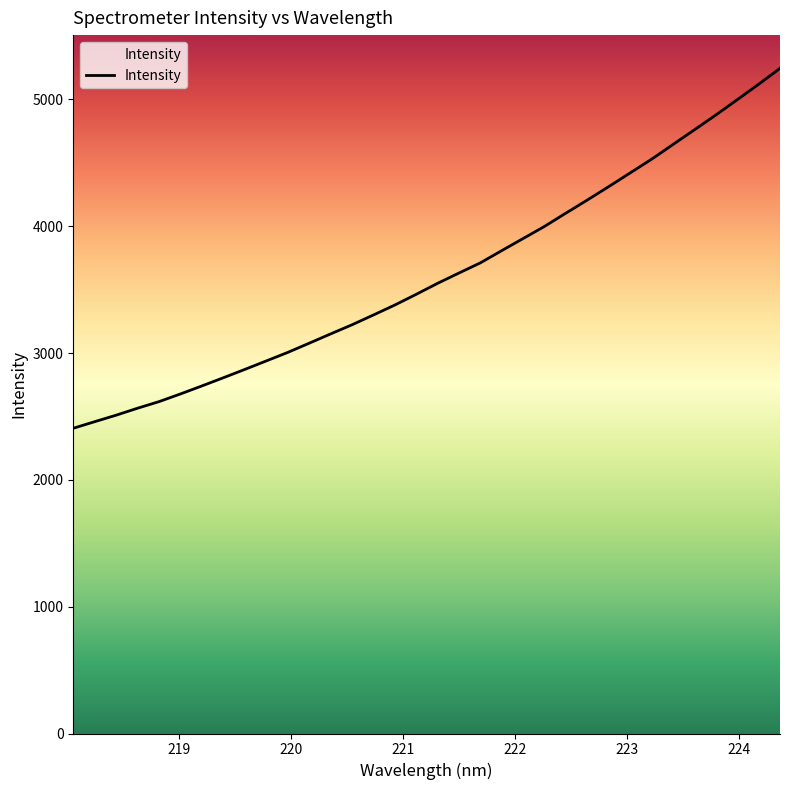

What is the difference between the maximum and minimum values?

2837.5